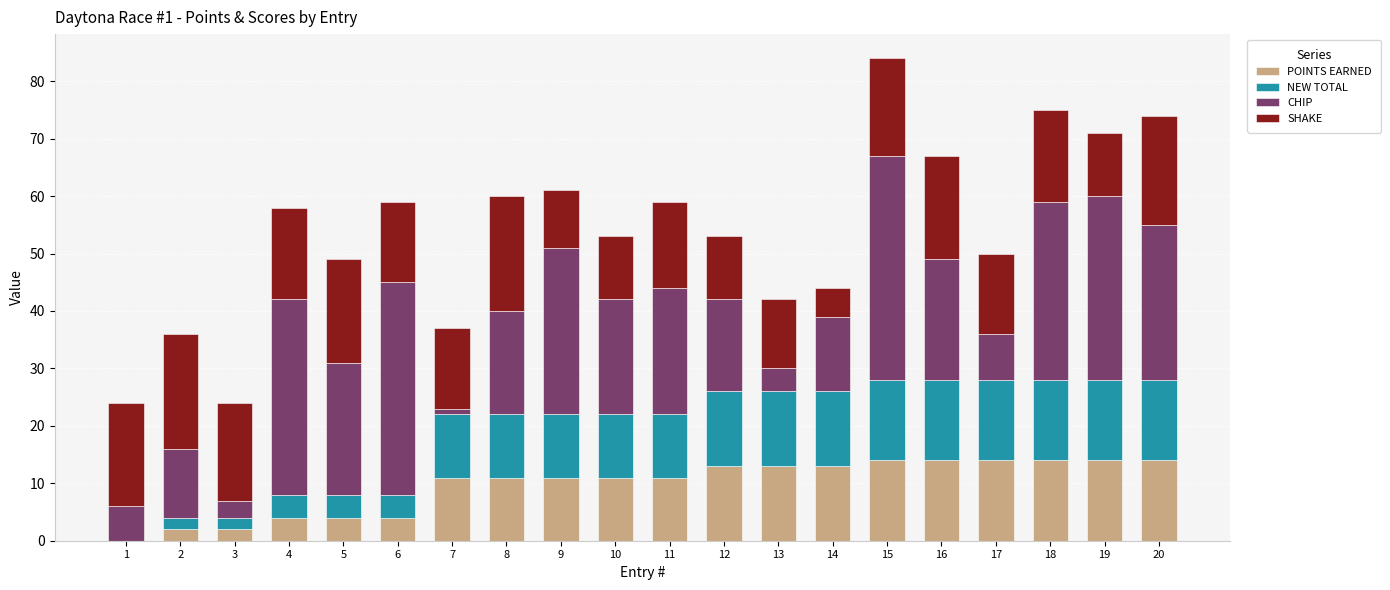

At which category is the sum across all series the highest?

15